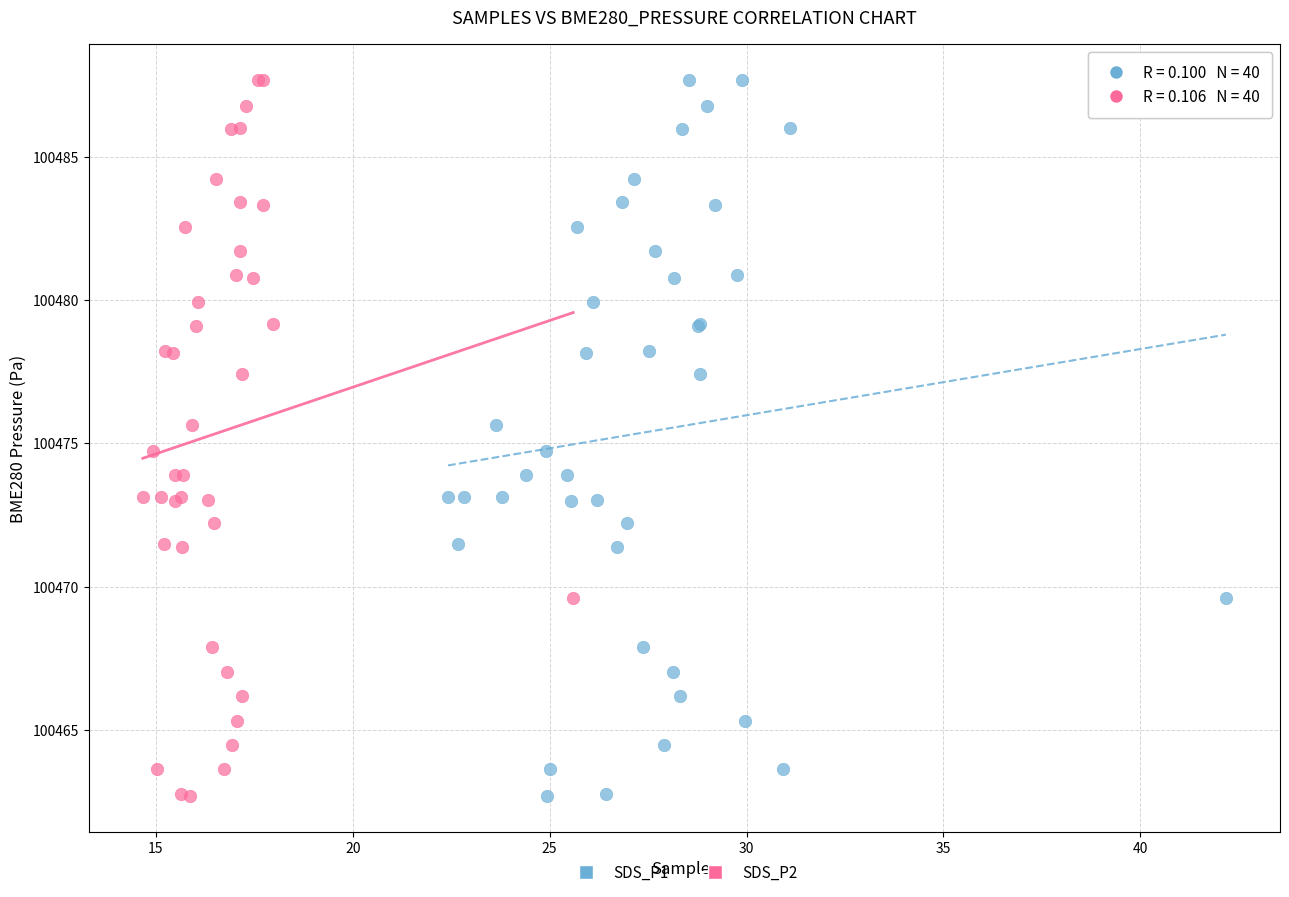

What are all the series names shown in the legend?

SDS_P1, SDS_P2